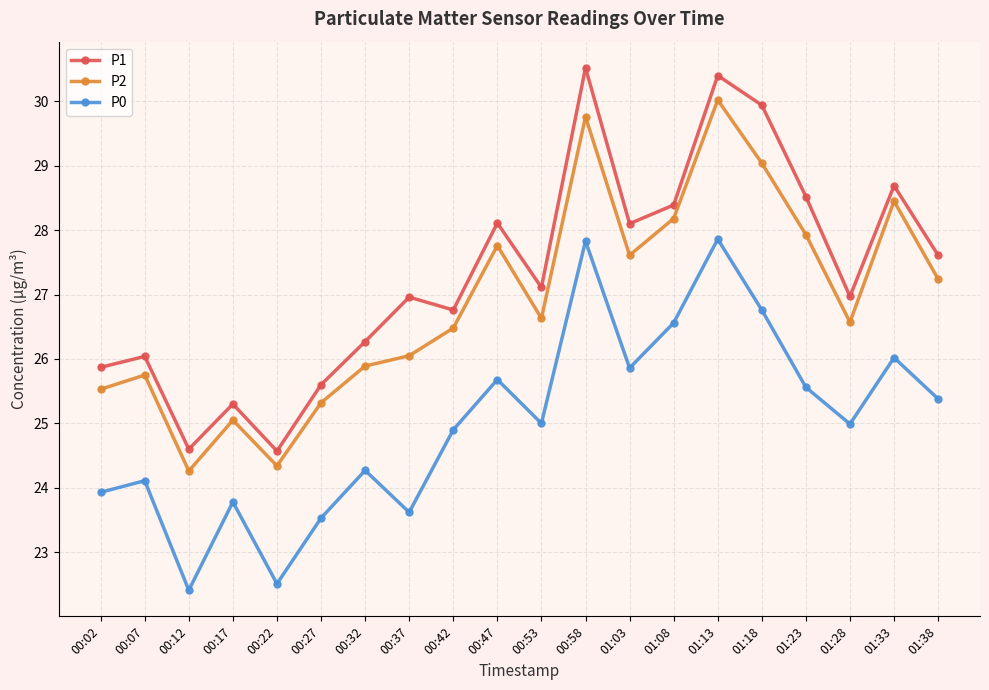

Between 01:28 and 01:33, which series saw the biggest shift?

P2